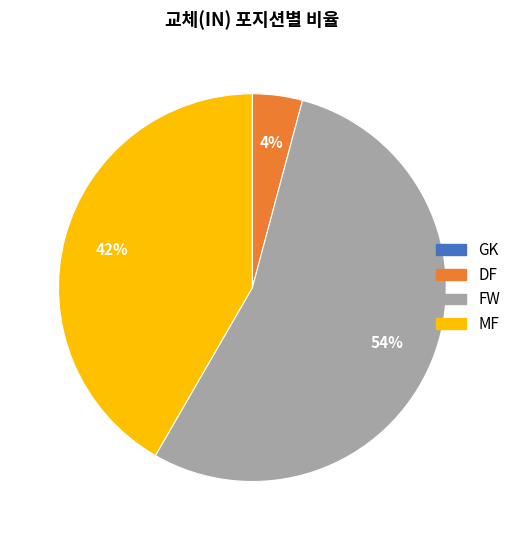

True or false: MF accounts for 42% of the total.

True